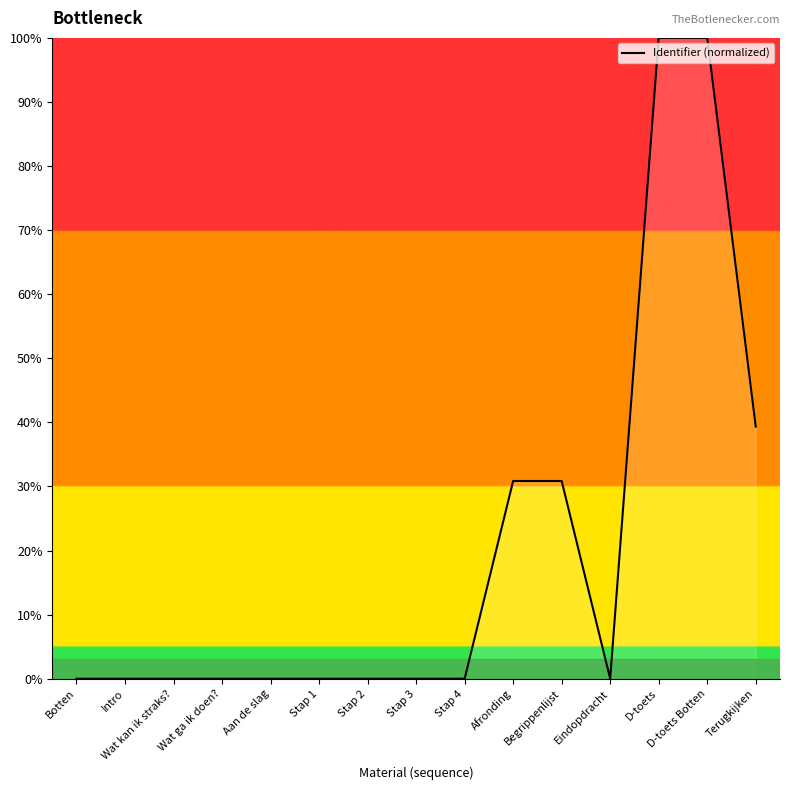

Read the value at D-toets.

100.0